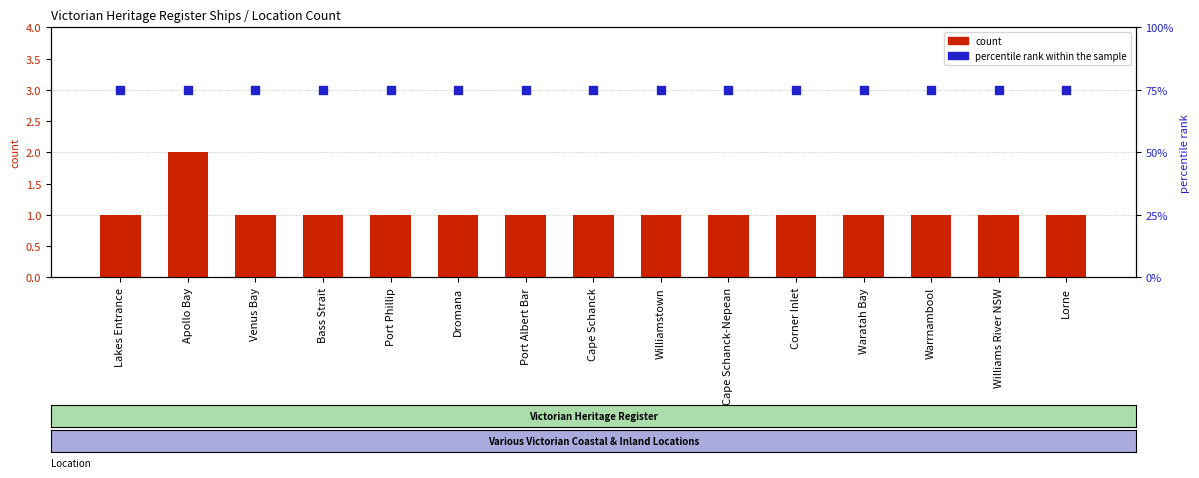

What are all the series names shown in the legend?

count, percentile rank within the sample